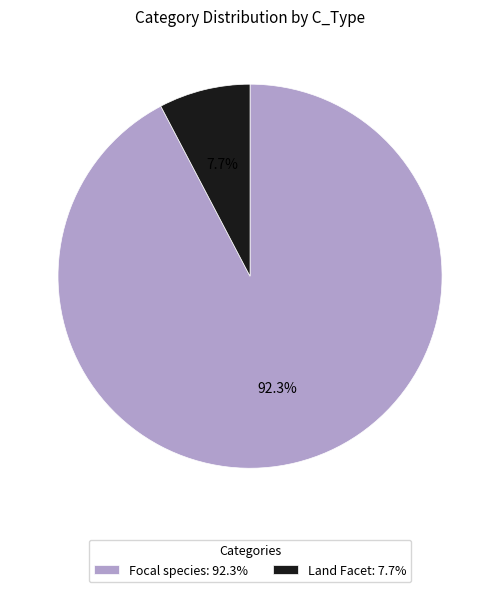

Is it true that Land Facet is 8% of the pie?

True